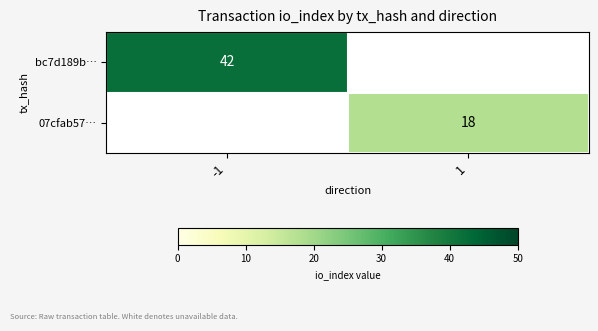

Is it true that bc7d189b… equals 71 at -1?

False